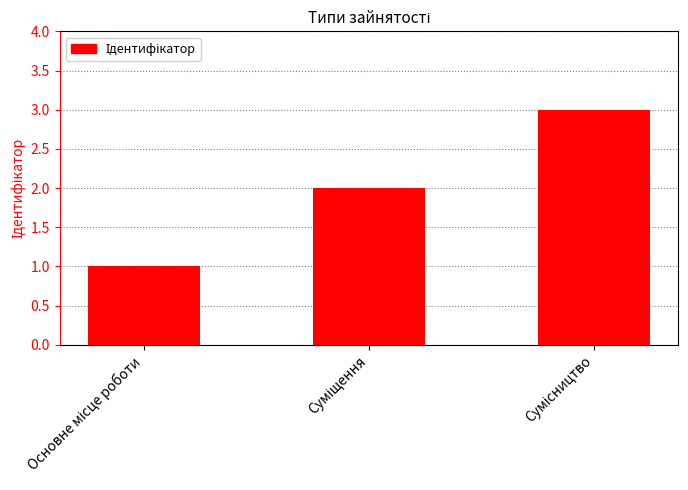

What is the sum of all values?

6